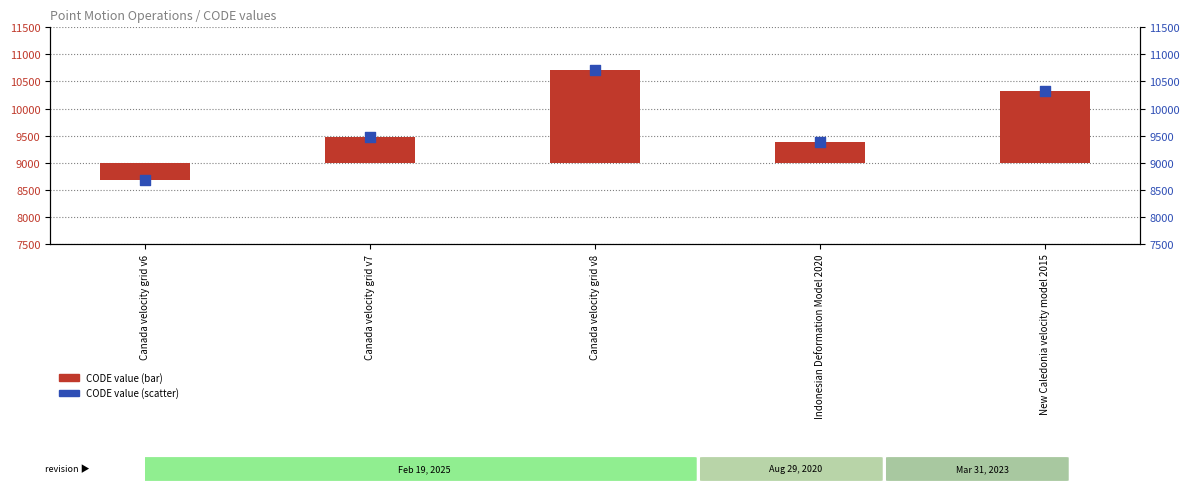

Which series has the largest total across all categories?

CODE (scatter)